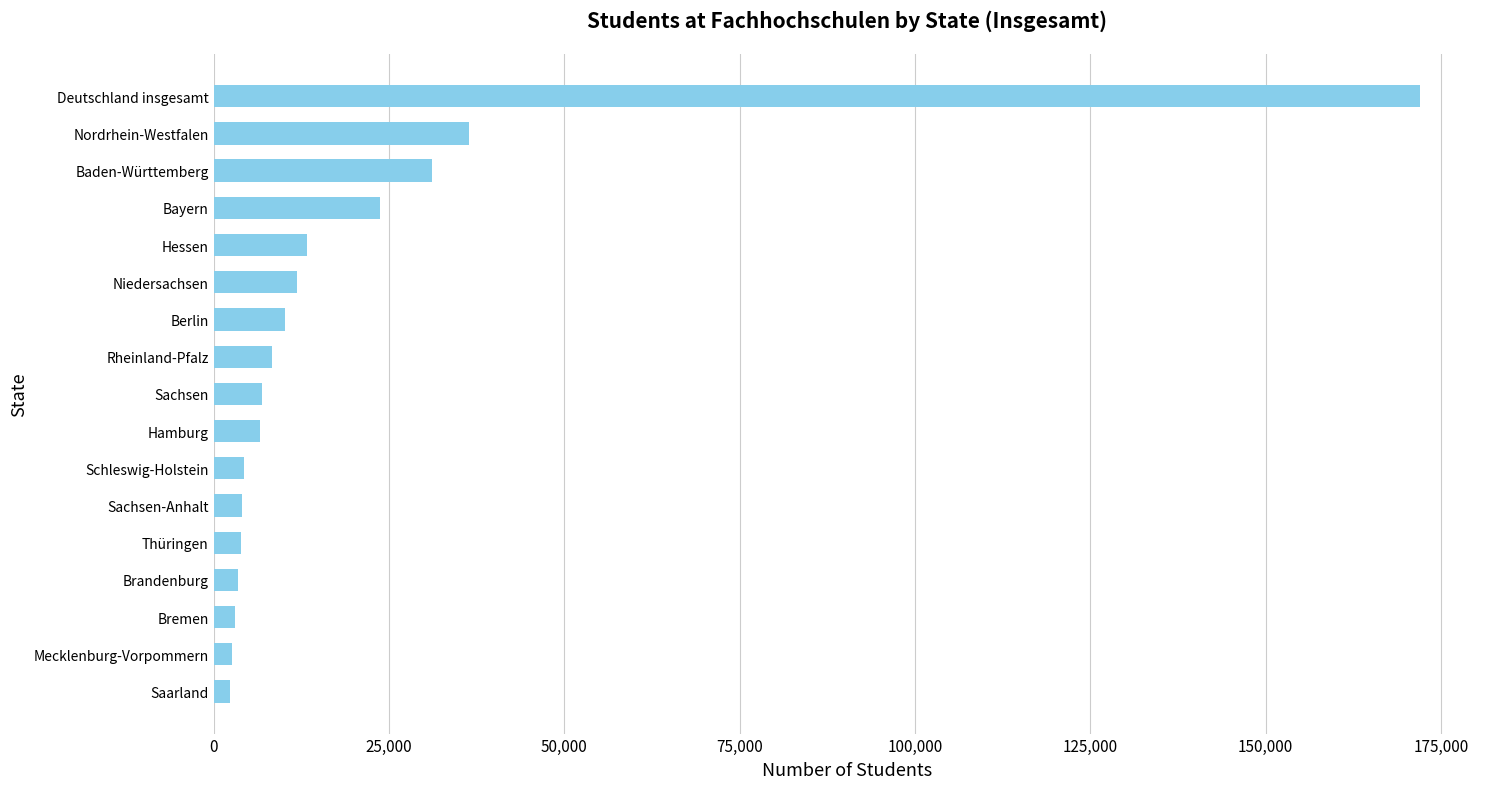

Between Thüringen and Berlin, which is larger?

Berlin